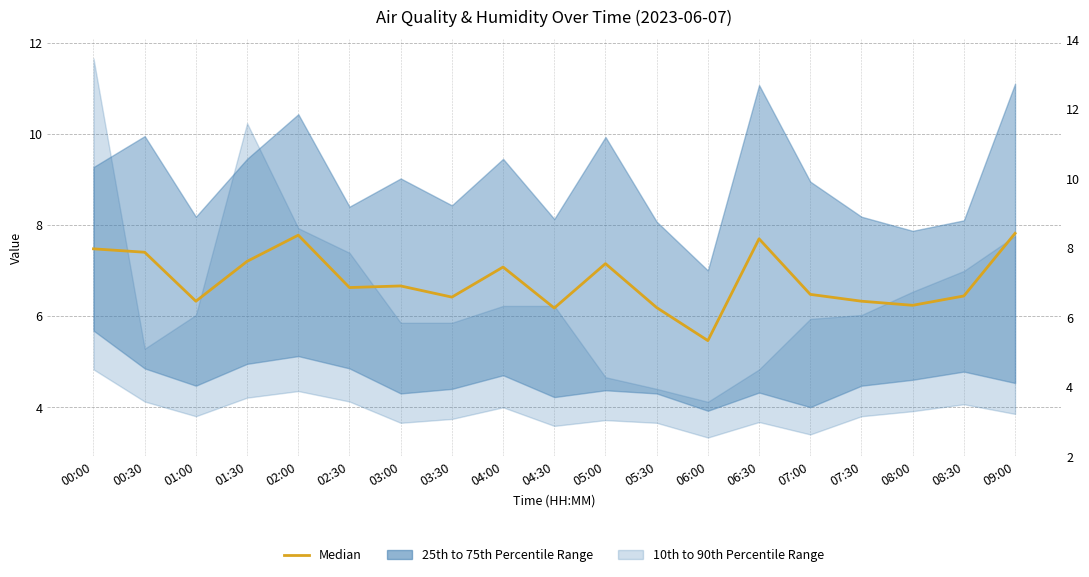

True or false: the data shows 6.3 at 01:00.

True